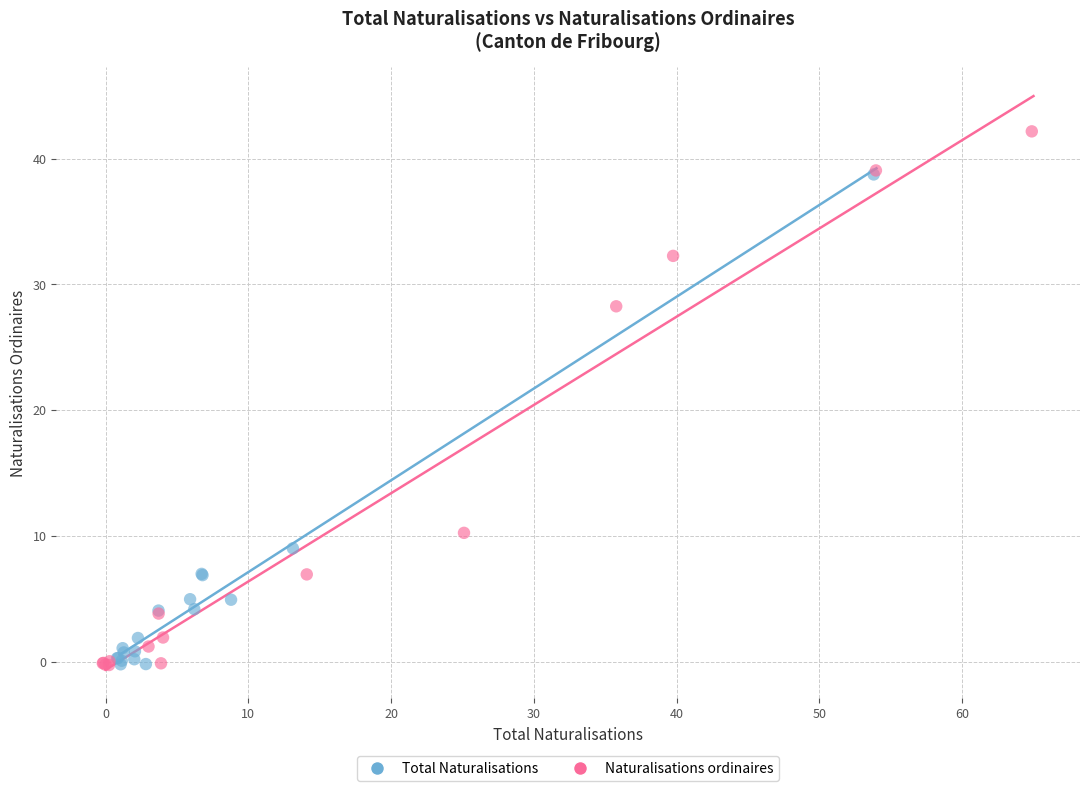

Which series has the largest Y range (max minus min)?

Naturalisations ordinaires